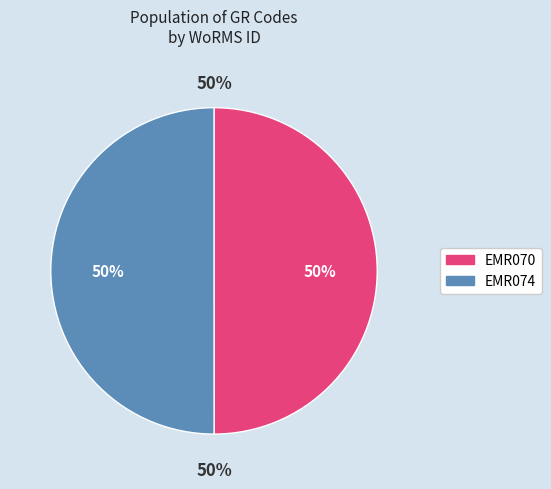

Approximately how many times larger is the value at EMR074 compared to EMR070?

1.0